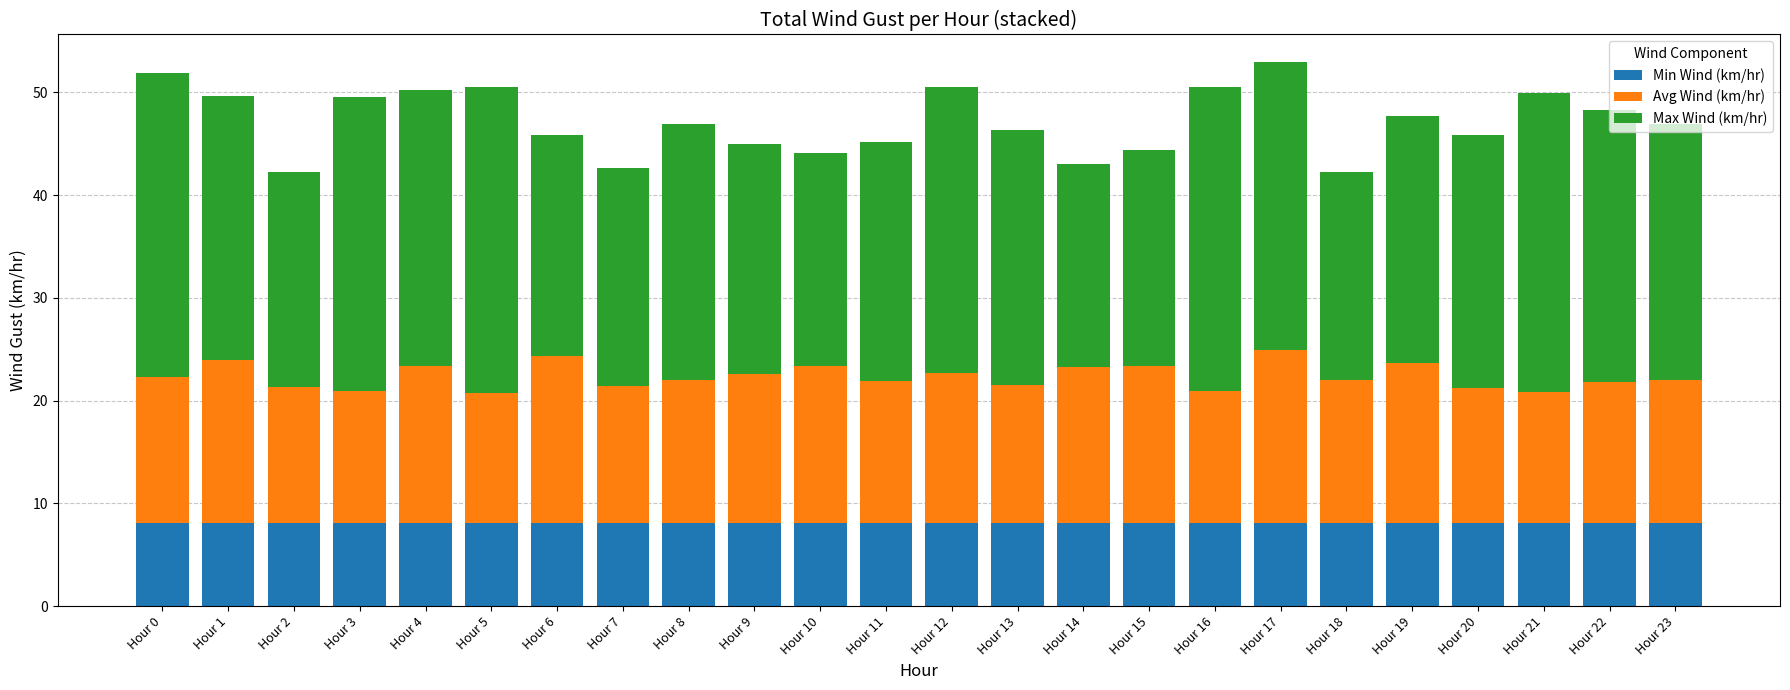

Is it true that Min Wind (km/hr) equals 8.1 at Hour 8?

True